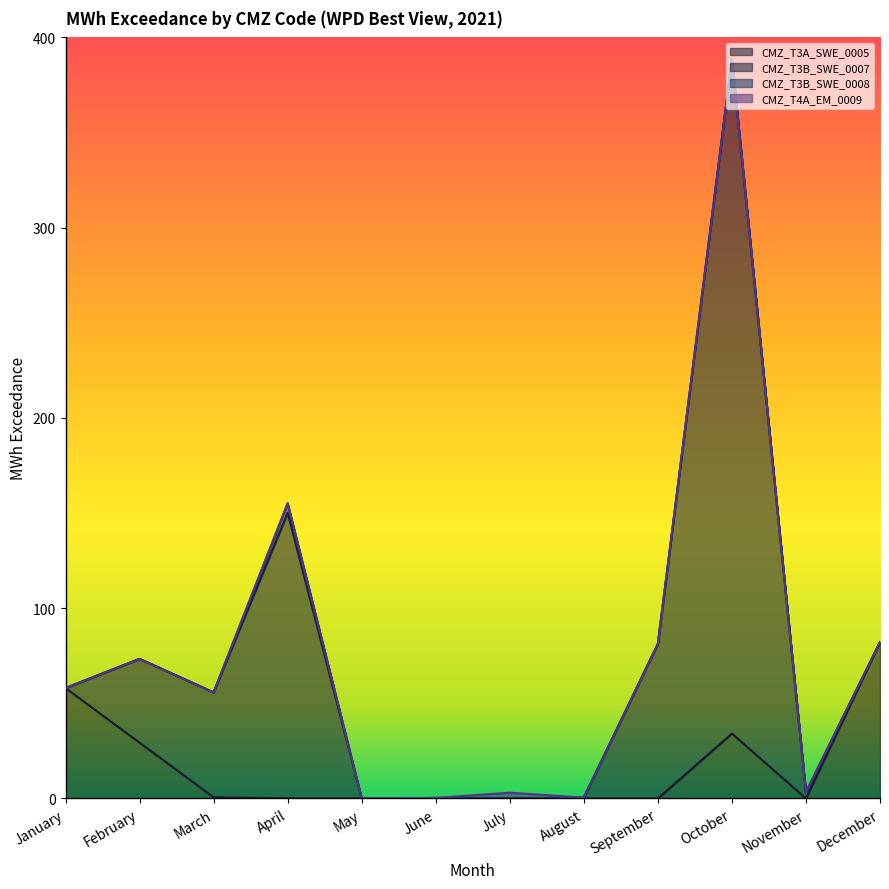

Reading right to left, transcribe all the data shown in this chart.

CMZ_T3A_SWE_0005: 82.2	0.0	34.1	0.0	0.0	0.0	0.0	0.0	0.0	0.6	29.3	58.0
CMZ_T3B_SWE_0007: 0.0	3.2	354.3	81.2	0.5	0.0	0.3	0.0	150.1	55.1	44.0	0.0
CMZ_T3B_SWE_0008: 0.0	0.0	0.0	0.0	0.0	0.0	0.0	0.1	5.0	0.0	0.0	0.0
CMZ_T4A_EM_0009: 0.0	0.0	0.0	0.0	0.0	3.0	0.0	0.0	0.0	0.0	0.0	0.0